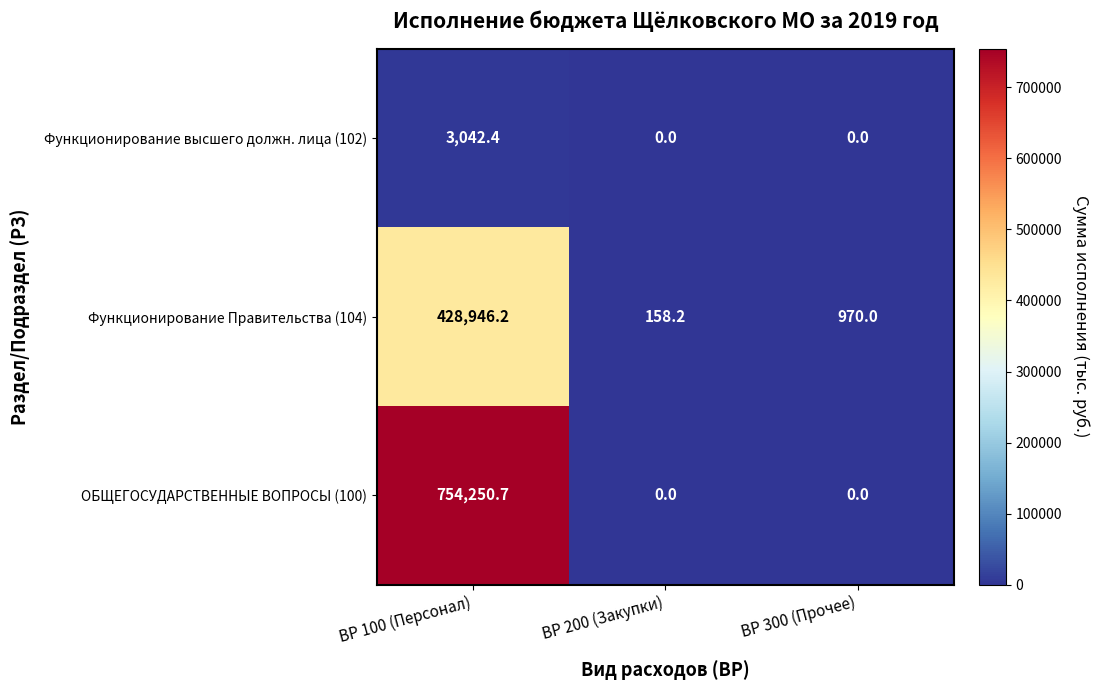

Reading left to right, extract all data points from this chart.

Функционирование высшего должн. лица (102): 3042.4	0.0	0.0
Функционирование Правительства (104): 428946.2	158.2	970.0
ОБЩЕГОСУДАРСТВЕННЫЕ ВОПРОСЫ (100): 754250.7	0.0	0.0